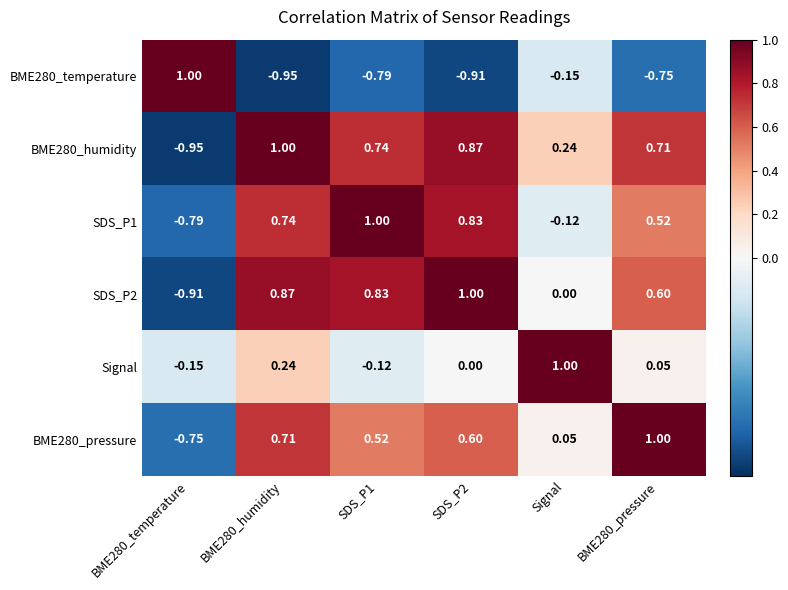

Is the value of Signal at BME280_temperature greater than the value of BME280_humidity at BME280_temperature?

Yes